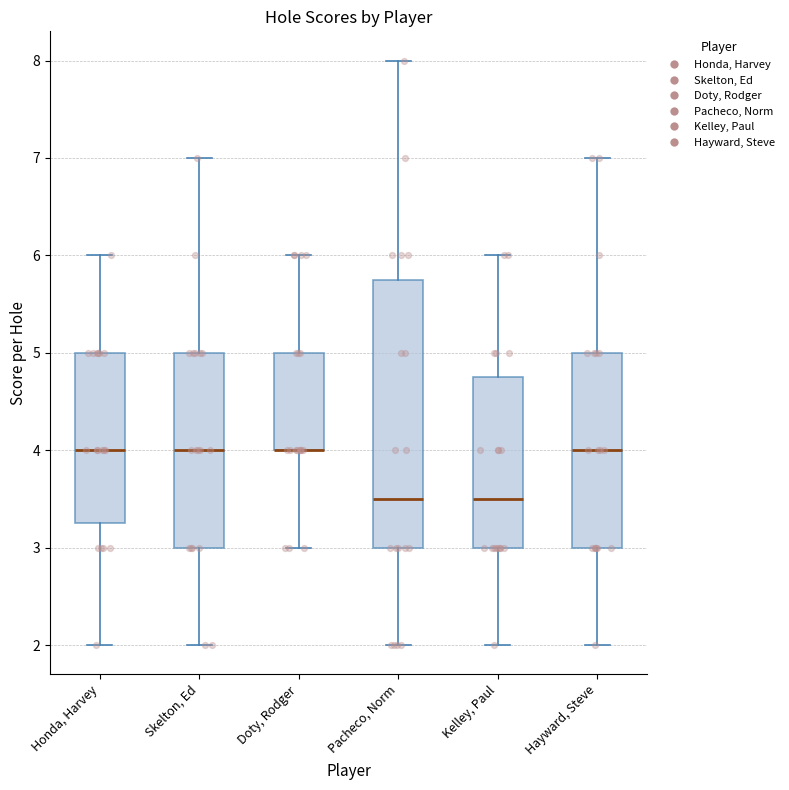

Reading left to right, transcribe this box plot: for each box, give where its median line is, the range the box spans, and where its two whiskers end, as read against the y-axis. The values are not printed on the chart, so give them approximately, as read against the axis.

Honda, Harvey: median 4.0, box 3.3 to 5.0, whiskers 2.0 to 6.0
Skelton, Ed: median 4.0, box 3.0 to 5.0, whiskers 2.0 to 7.0
Doty, Rodger: median 4.0 (drawn on the box's lower edge), box 4.0 to 5.0, whiskers 3.0 to 6.0
Pacheco, Norm: median 3.5, box 3.0 to 5.8, whiskers 2.0 to 8.0
Kelley, Paul: median 3.5, box 3.0 to 4.8, whiskers 2.0 to 6.0
Hayward, Steve: median 4.0, box 3.0 to 5.0, whiskers 2.0 to 7.0